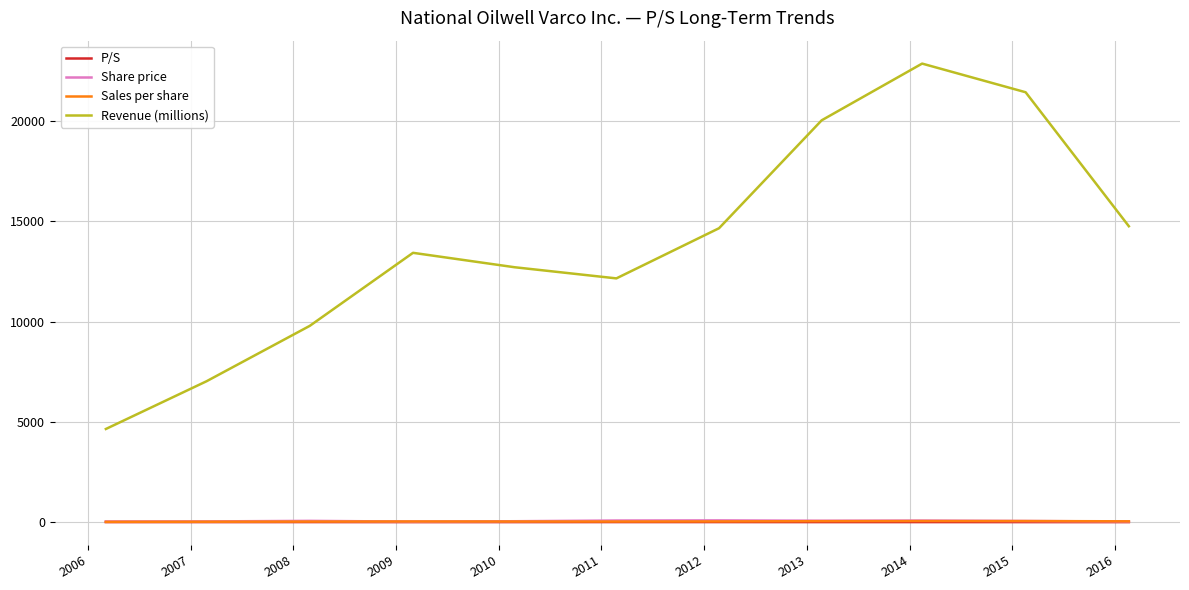

Count the number of categories in the chart.

11